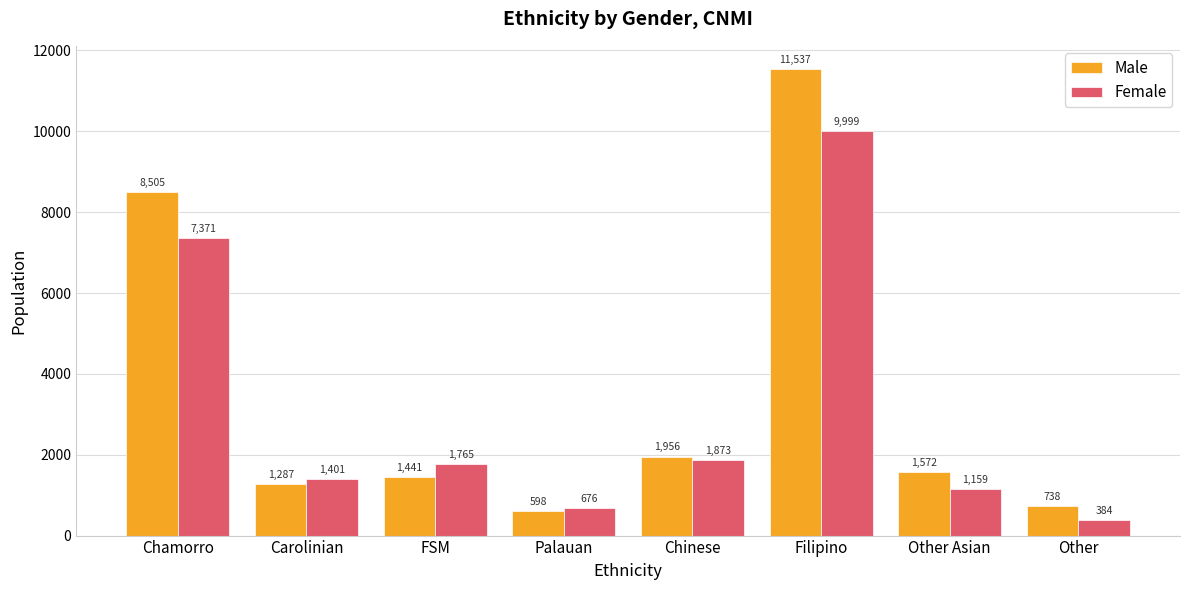

At which label does Male first exceed 1572?

Chamorro